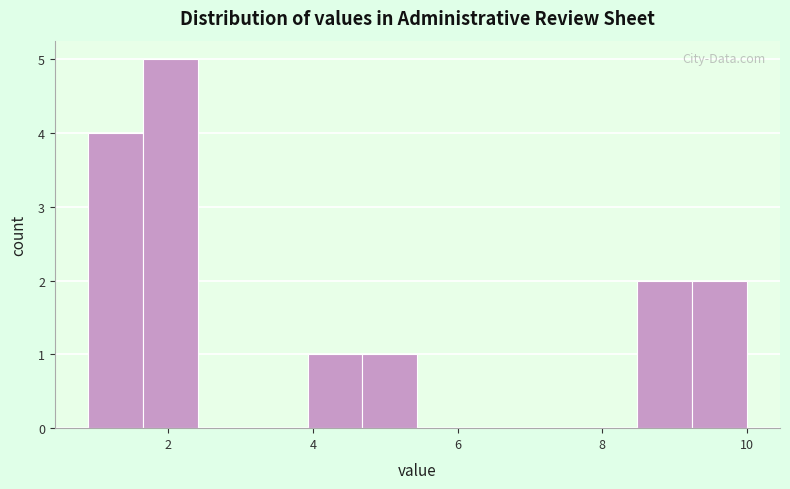

Read against the x-axis, roughly where is the centre of the tallest bar?

2.0